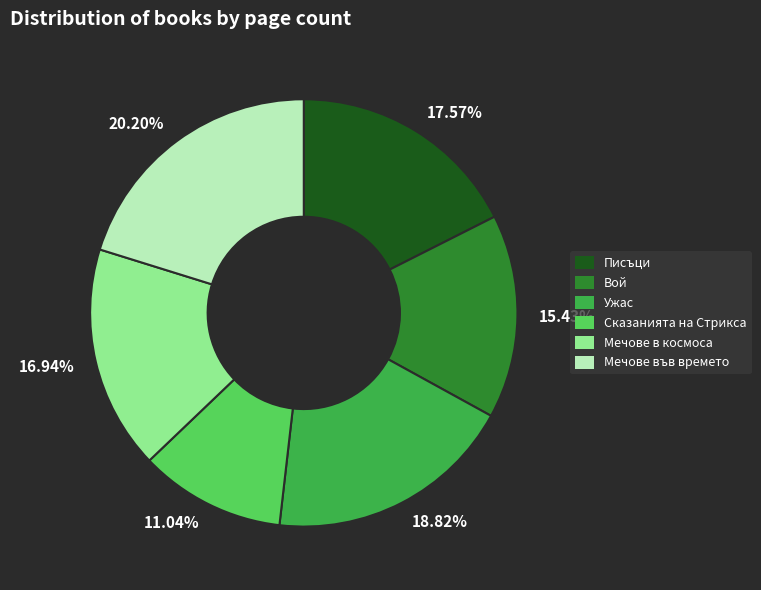

Is there a majority slice in this chart?

No